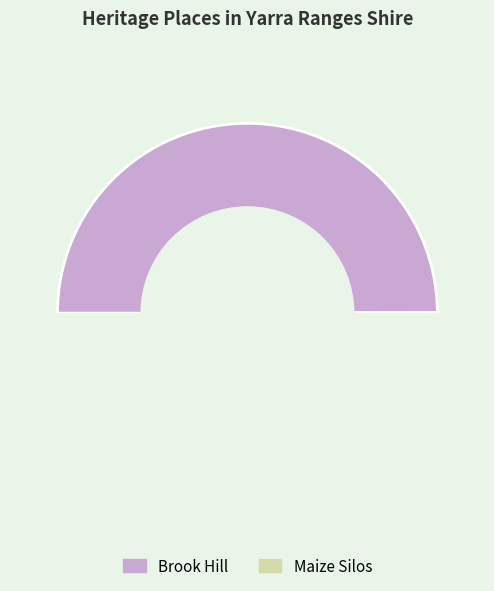

What percentage is the Maize Silos slice, to the nearest percent?

50%